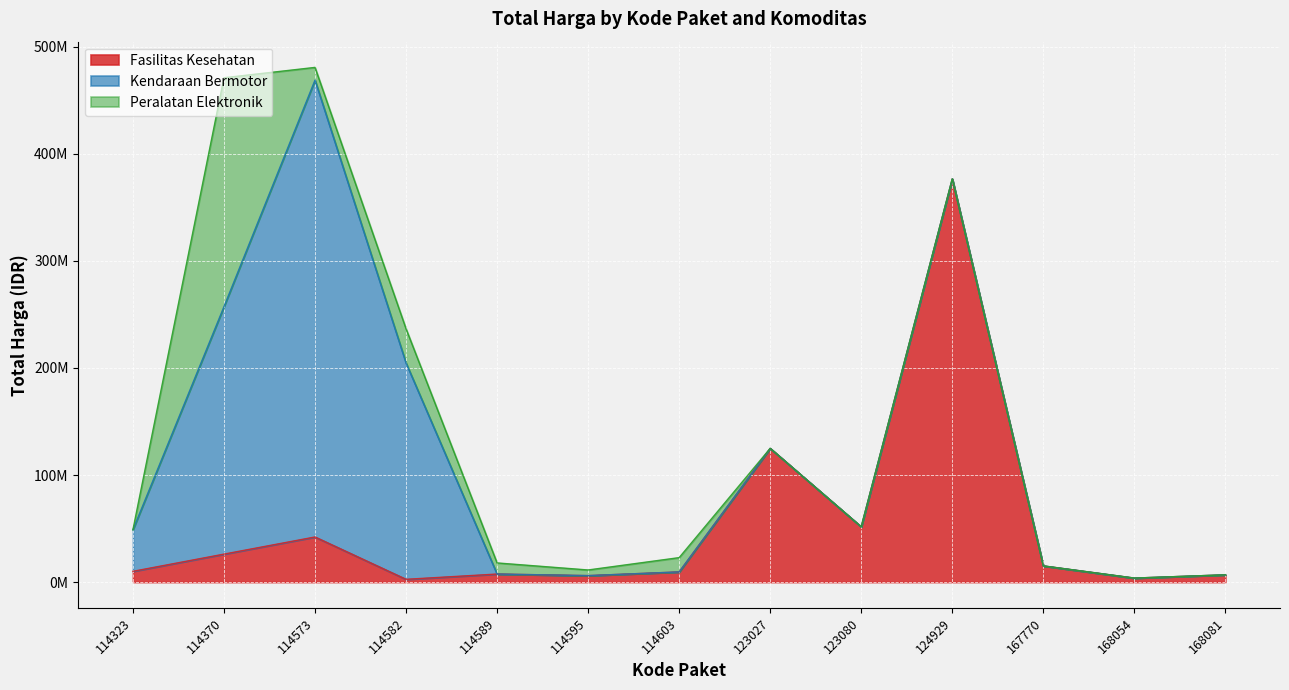

At which label does Peralatan Elektronik reach its minimum?

114323